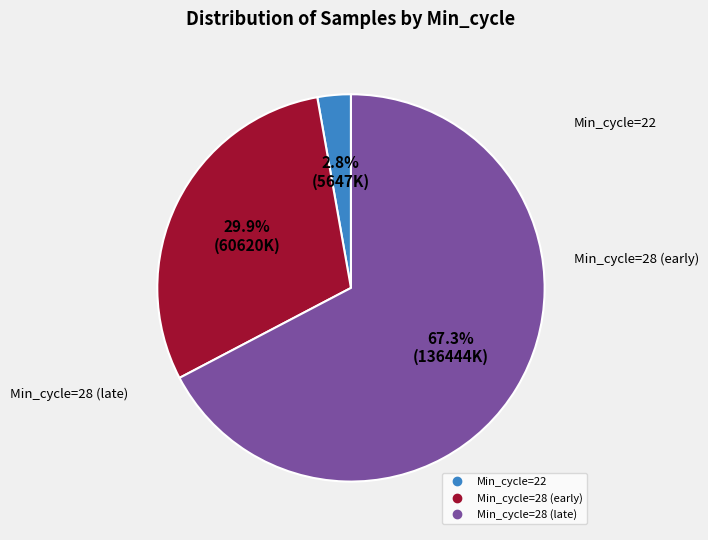

Is there any slice that represents more than half of the pie?

Yes